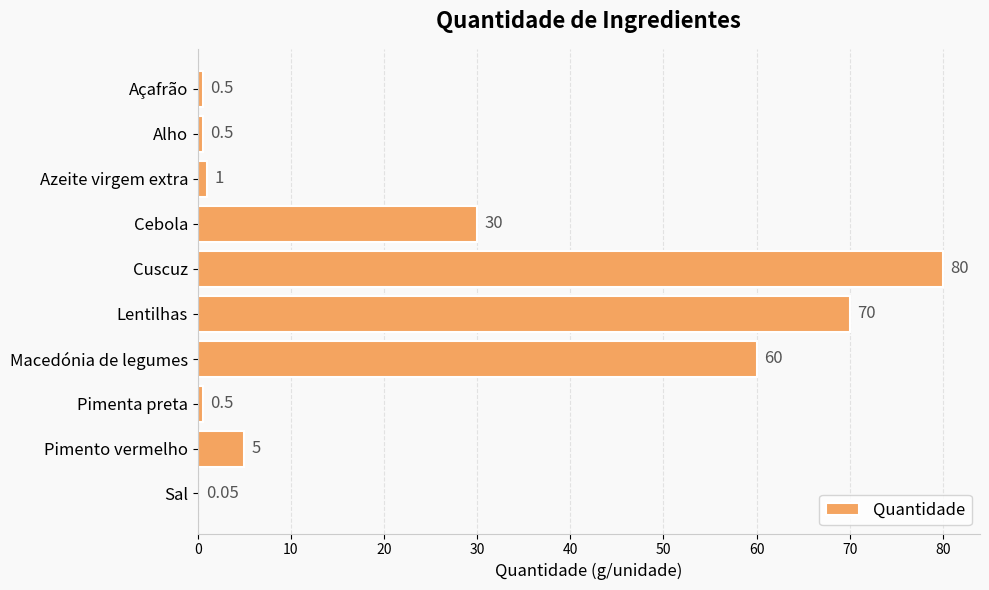

Where is the data nearest to the value 40?

Cebola